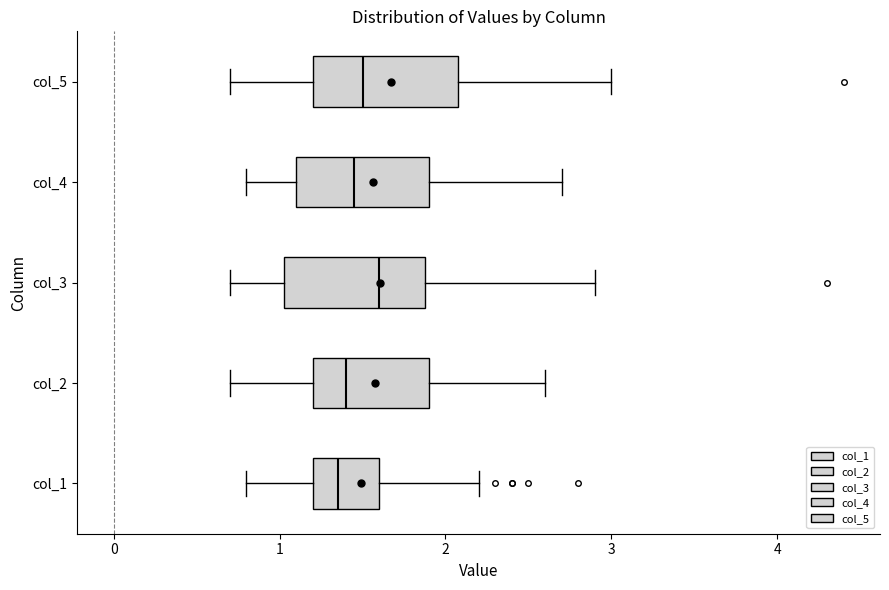

Where does the right whisker of the box for col_1 end on the x-axis? The values are not printed on the chart, so give them approximately, as read against the axis.

2.2